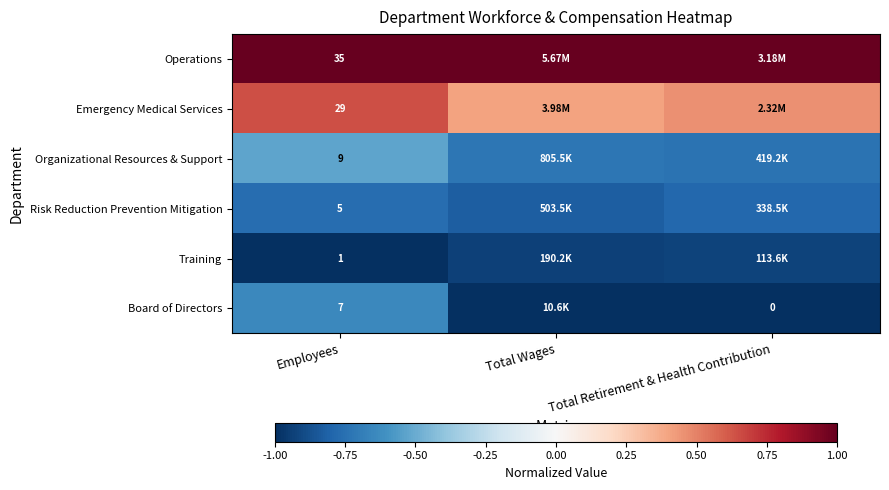

Which category has the lowest value across all series?

Employees